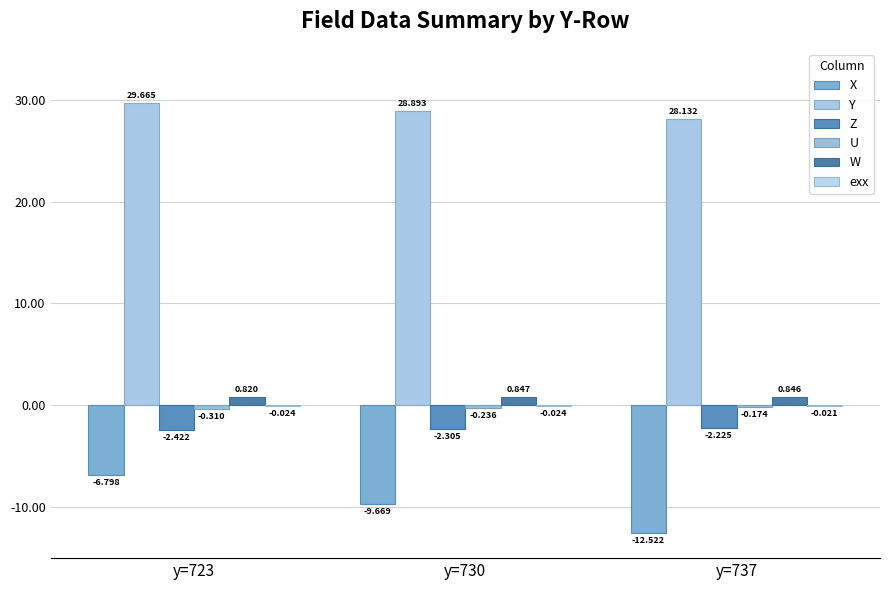

How many categories are shown in the chart?

3